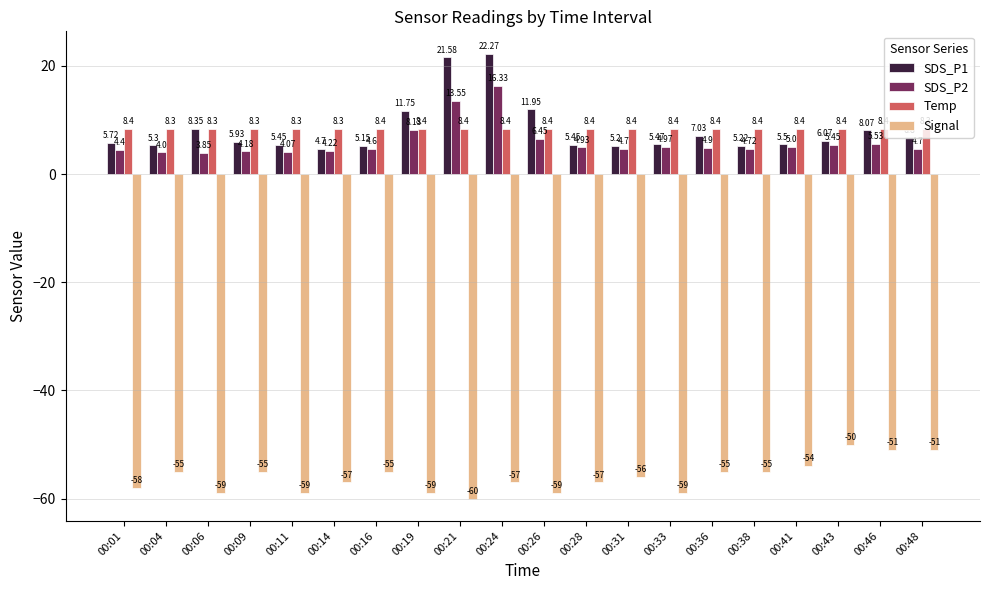

Rank the series by their maximum value, from lowest to highest.

Signal, Temp, SDS_P2, SDS_P1